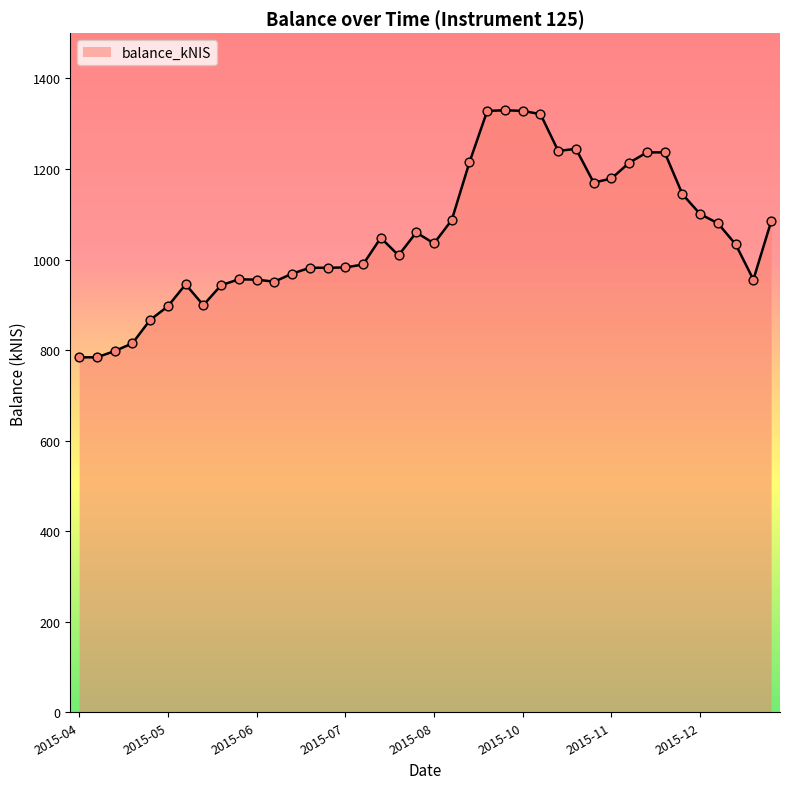

What is the maximum value shown in the chart?

1329.7